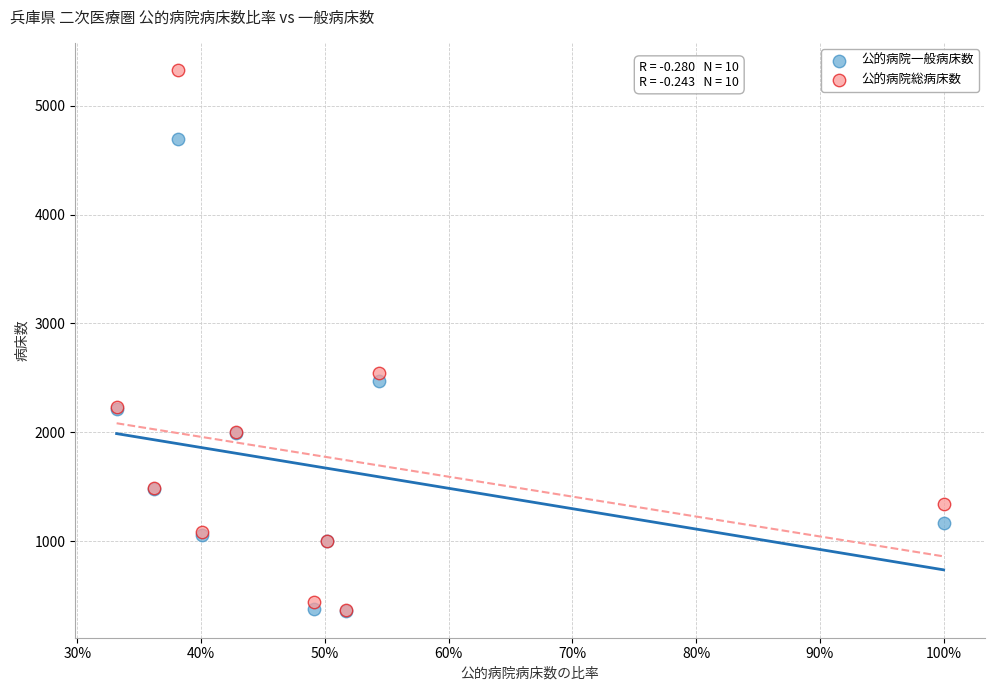

Which series has the widest spread of Y values?

公的病院総病床数